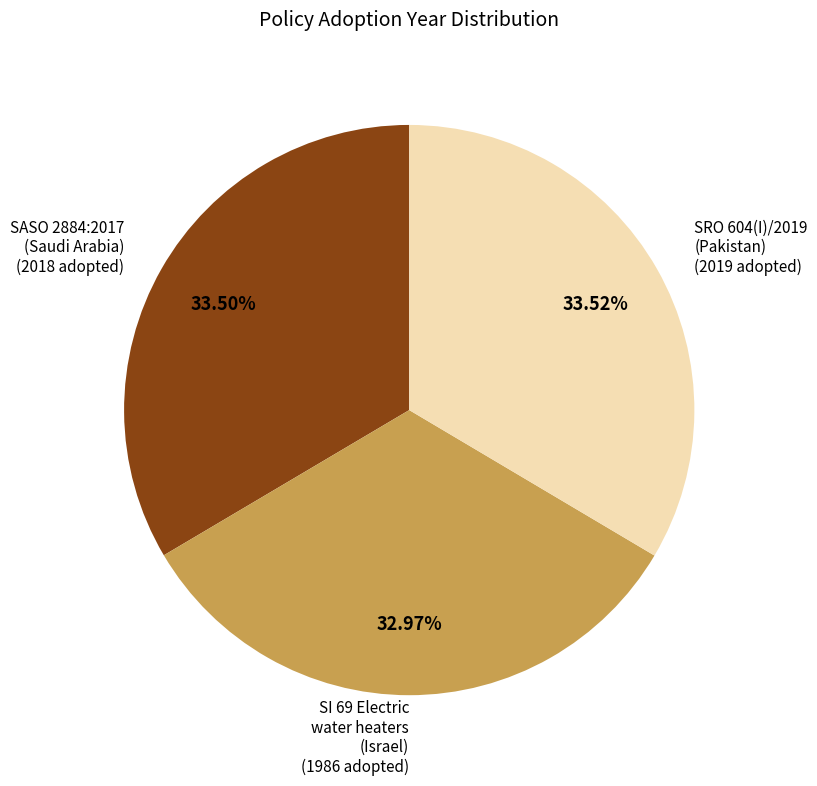

Is the sum of SASO 2884:2017 (Saudi Arabia) and SI 69 Electric water heaters (Israel) greater than half?

Yes